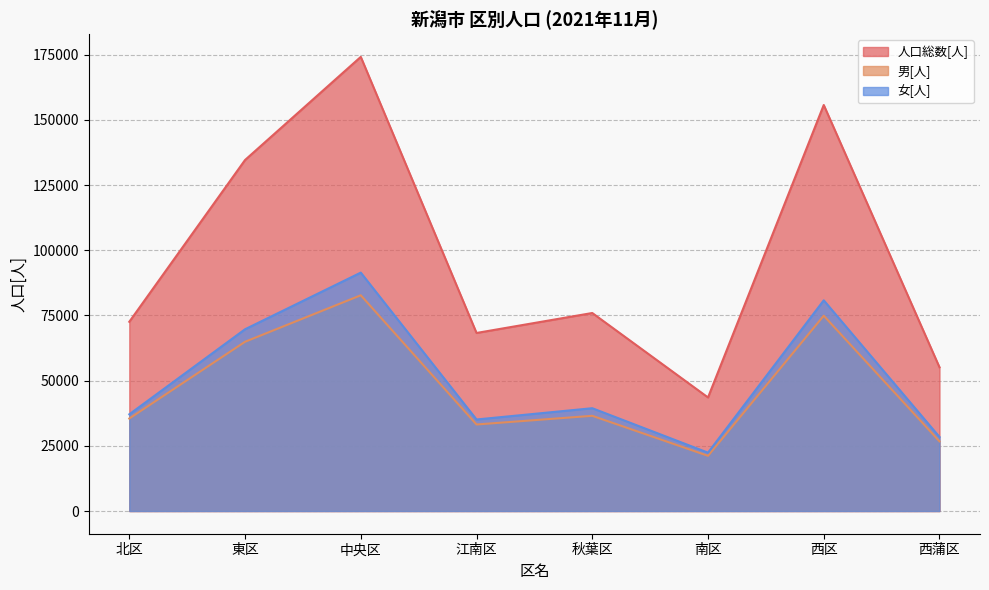

Where is the first local maximum for 人口総数[人]?

中央区